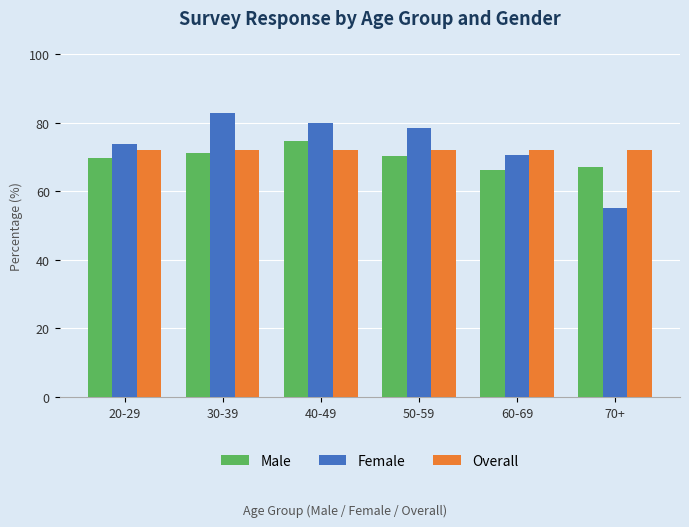

Which category has the highest value across all series?

30-39